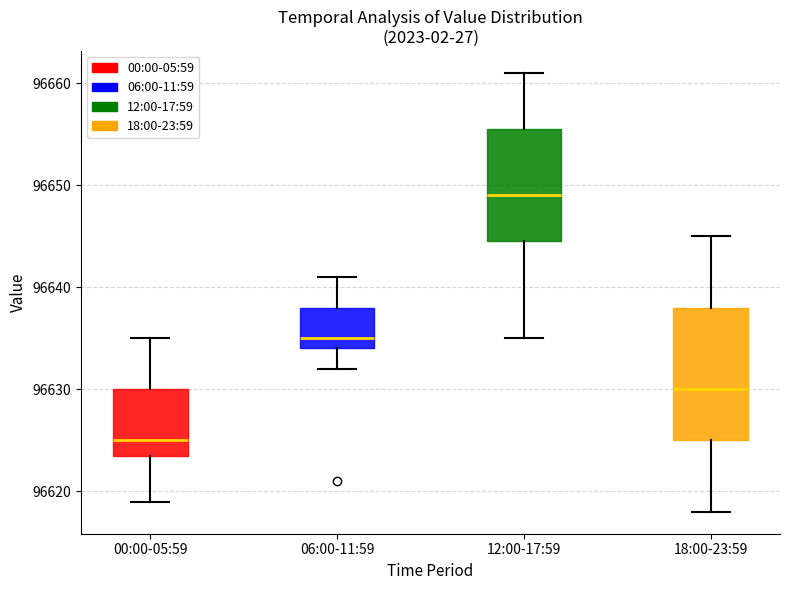

Which box is the tallest, from its lower edge to its upper edge?

18:00-23:59